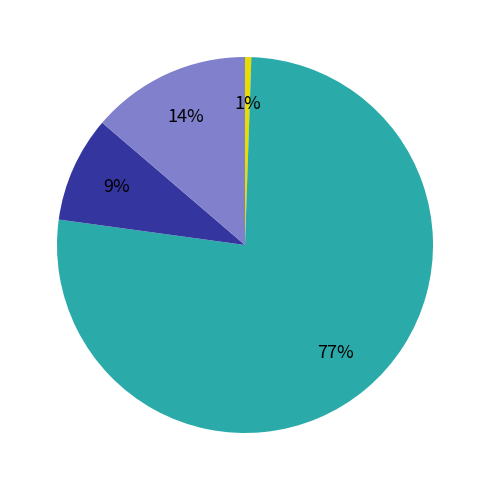

Does any single category account for the majority?

Yes